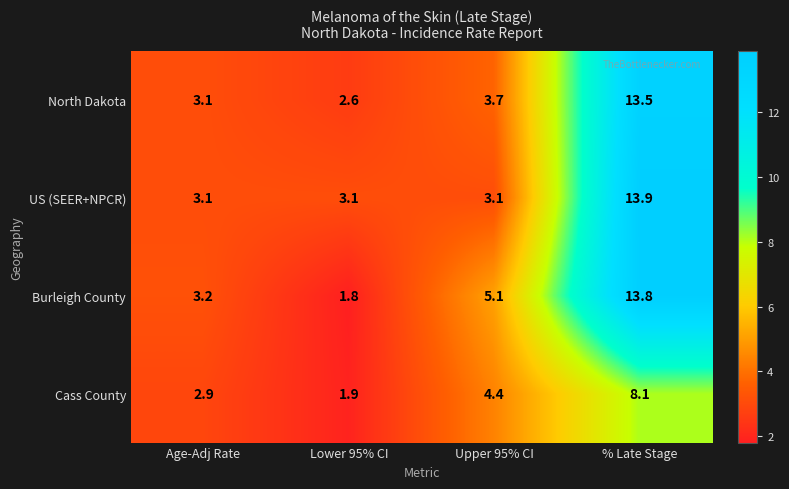

How many values in the Cass County series exceed 4?

2